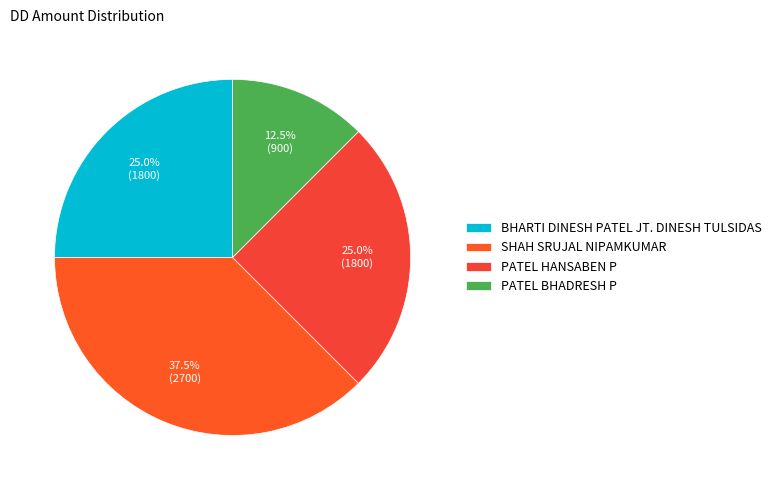

To the nearest percent, what is the combined percentage of SHAH SRUJAL NIPAMKUMAR and PATEL BHADRESH P?

50%